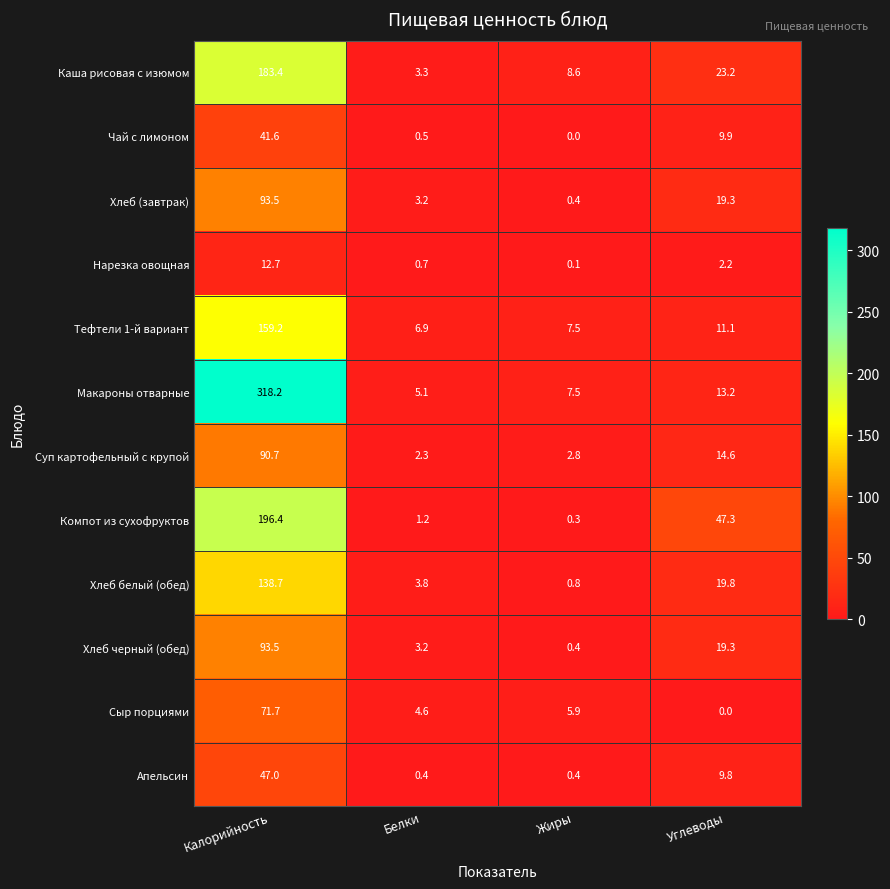

The Чай с лимоном series shows 0.5 at Белки. True or false?

True